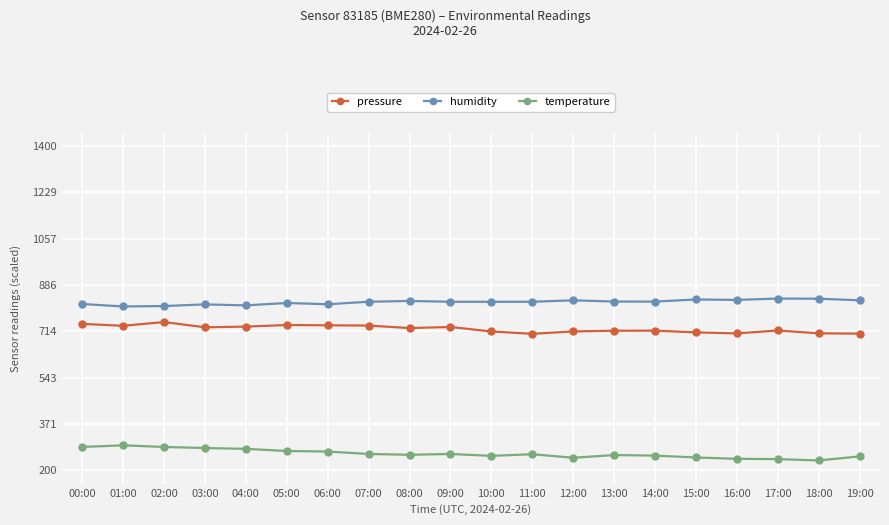

Which series has the largest total across all categories?

humidity